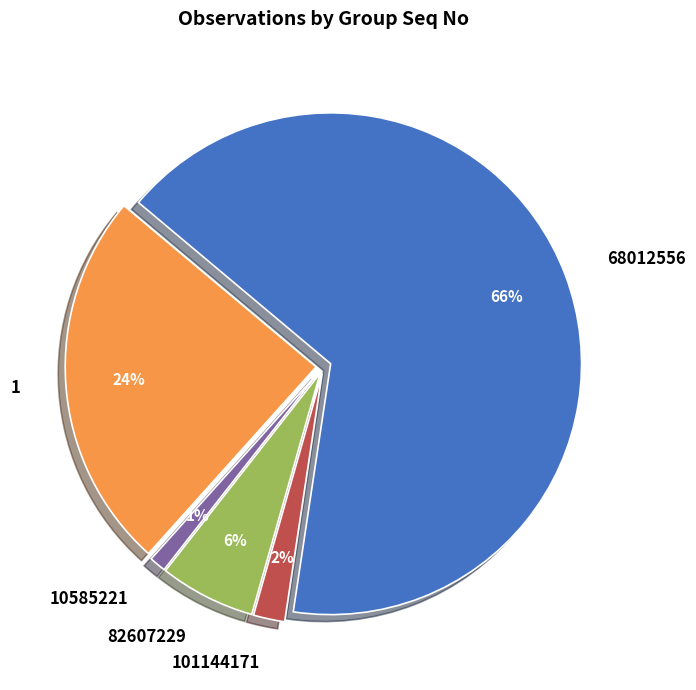

Rank the categories by value from highest to lowest.

68012556, 1, 82607229, 101144171, 10585221